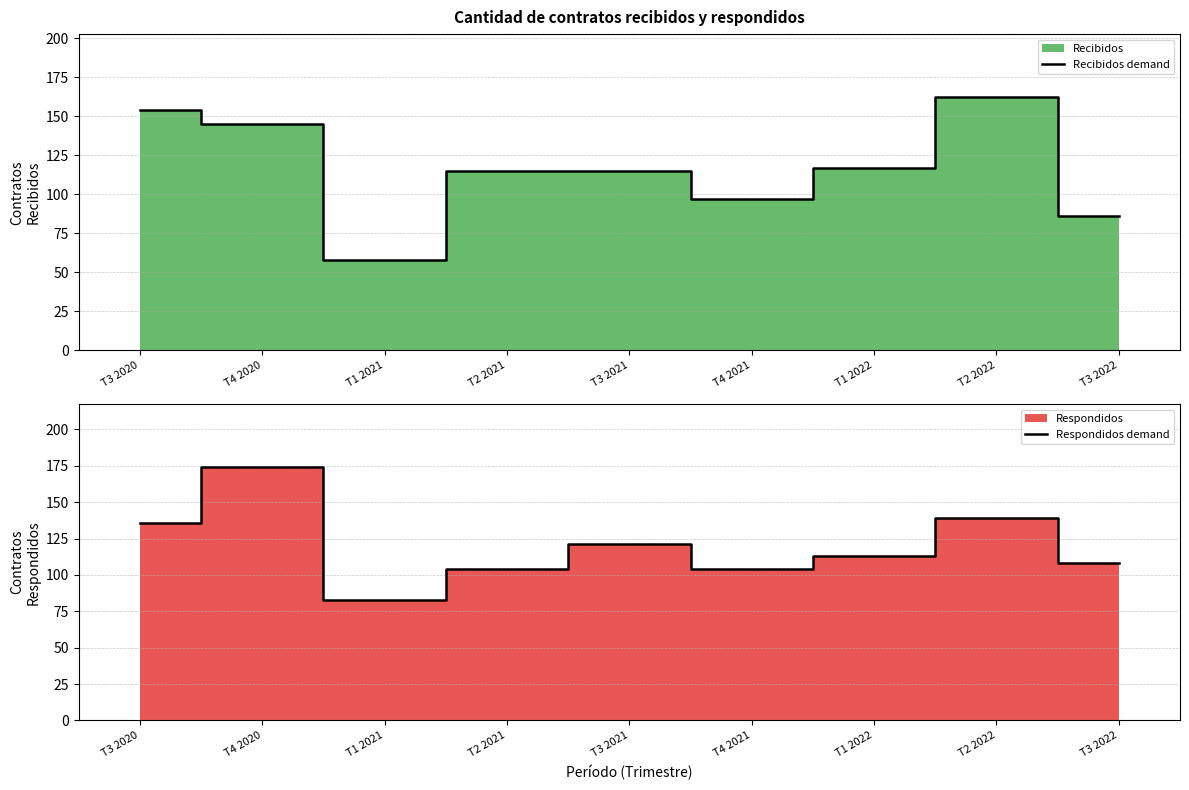

The Respondidos demand series shows 174 at T4 2020. True or false?

True